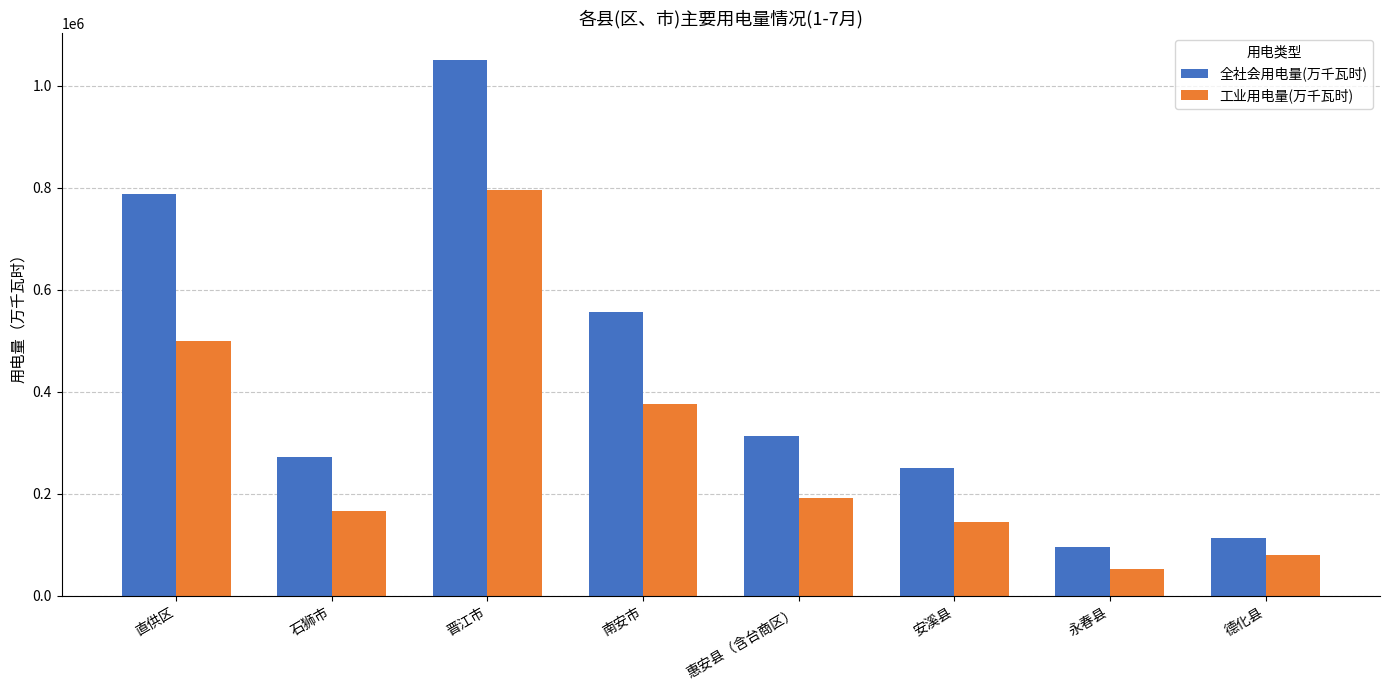

The value of 工业用电量(万千瓦时) at 惠安县（含台商区） is 255511. True or false?

False